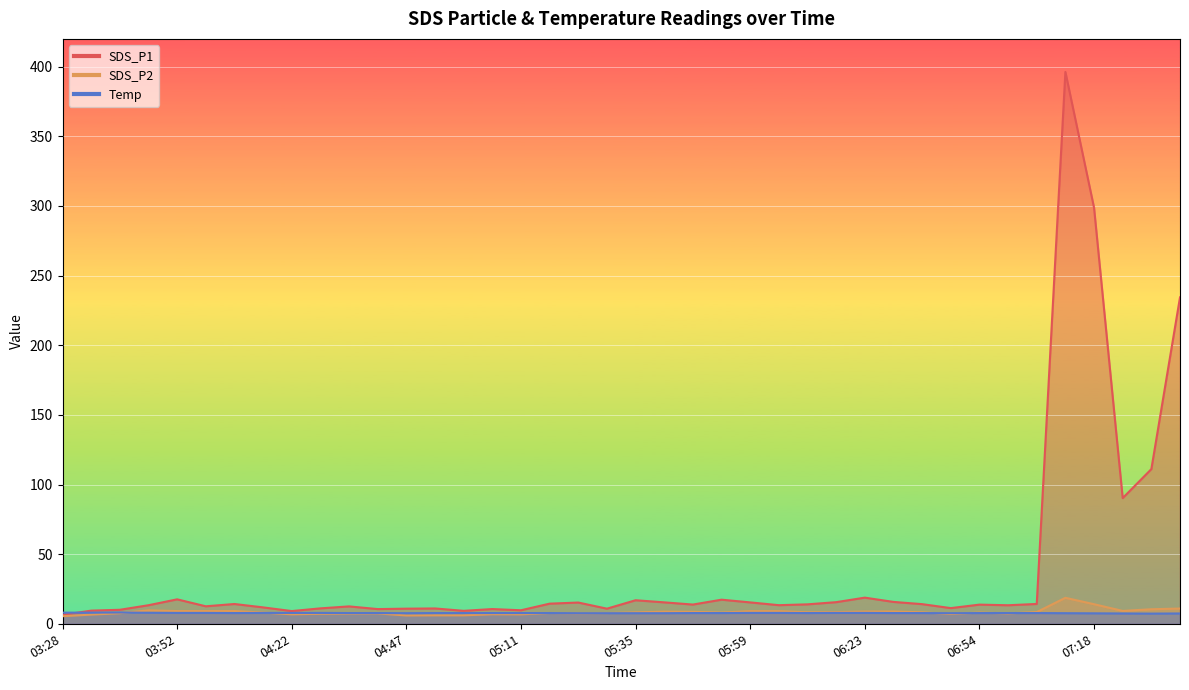

Is it true that SDS_P1 equals 298.8 at 07:18?

True